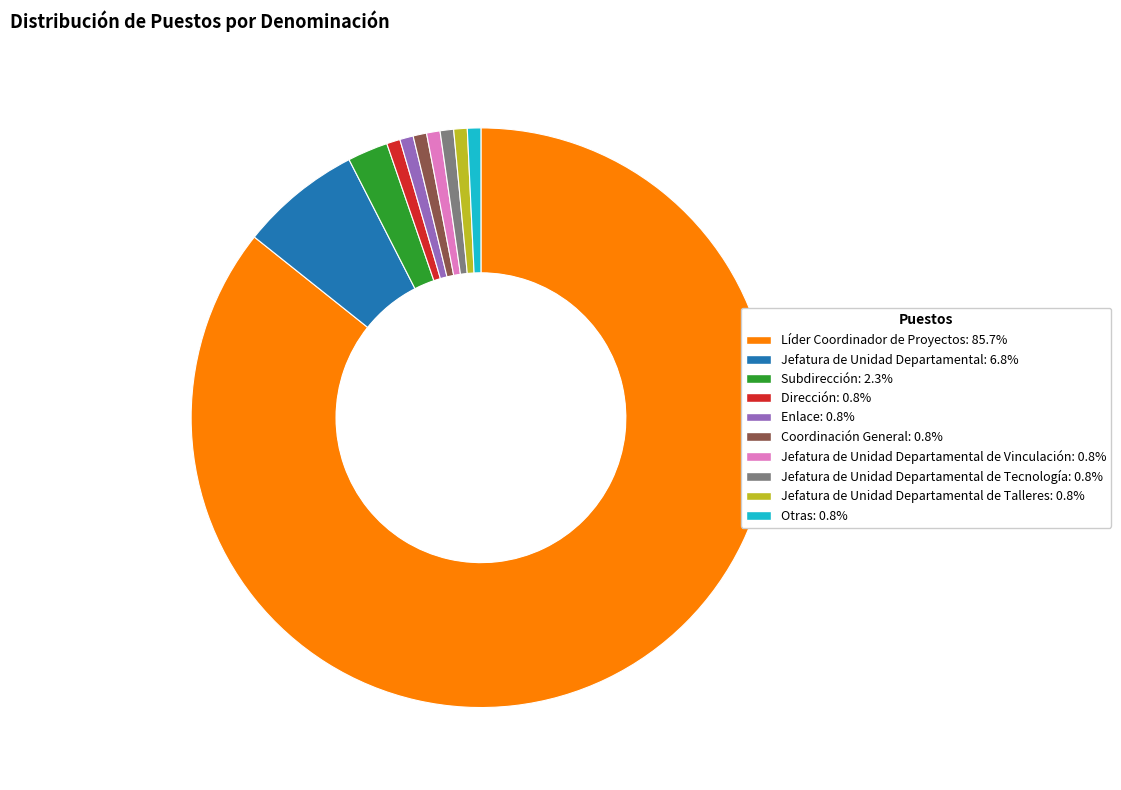

Is there a majority slice in this chart?

Yes